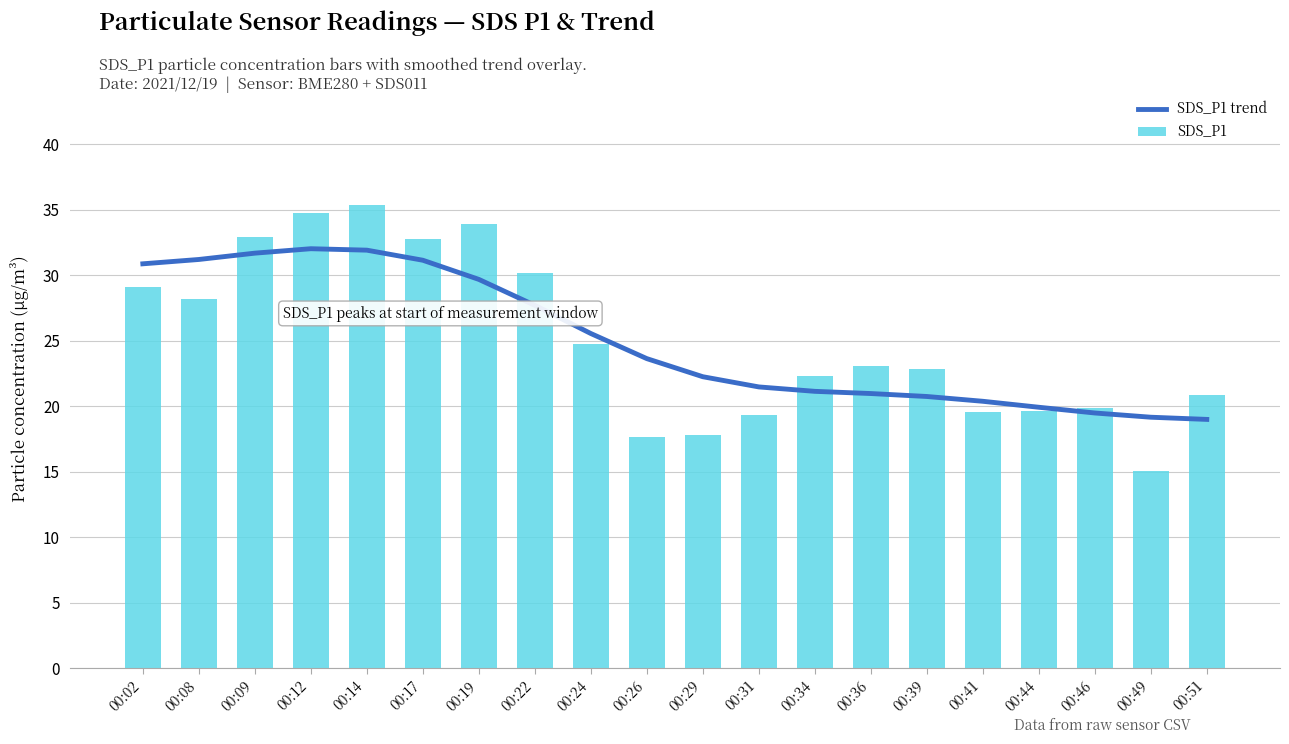

What is the value of the SDS_P1 trend bar at the 7th from the left?

29.7